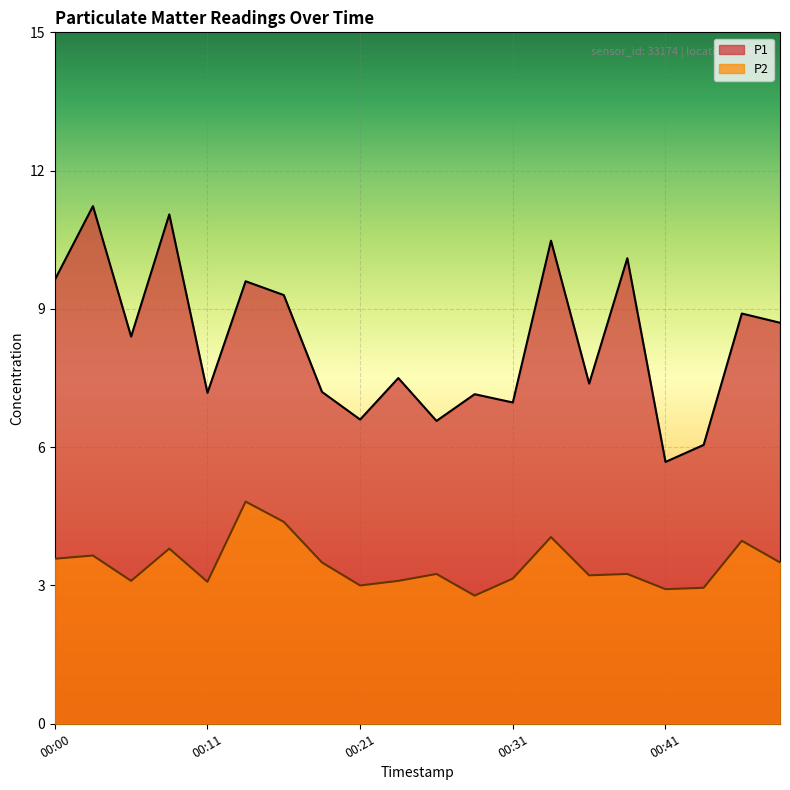

Reading right to left, extract all data points from this chart.

P1: 8.7	8.9	6.0	5.7	10.1	7.4	10.5	7.0	7.2	6.6	7.5	6.6	7.2	9.3	9.6	7.2	11.1	8.4	11.2	9.6
P2: 3.5	4.0	3.0	2.9	3.2	3.2	4.0	3.1	2.8	3.2	3.1	3.0	3.5	4.4	4.8	3.1	3.8	3.1	3.6	3.6